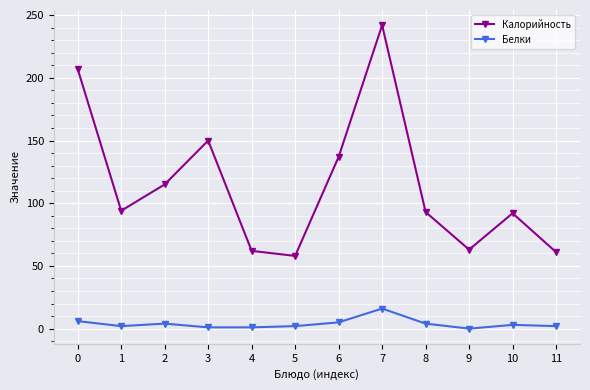

At which label does Калорийность reach its peak?

7